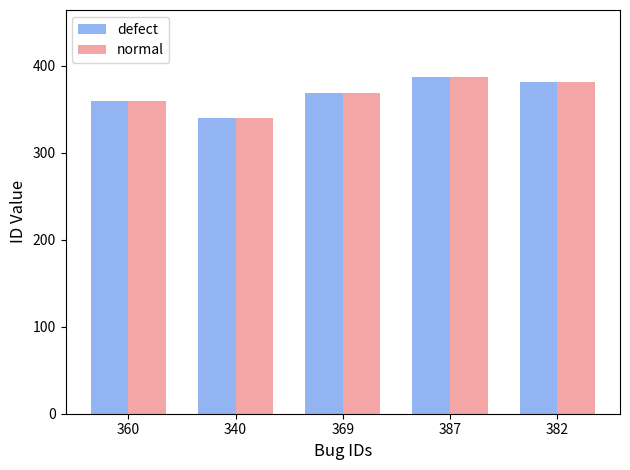

What position from the left is 340?

2